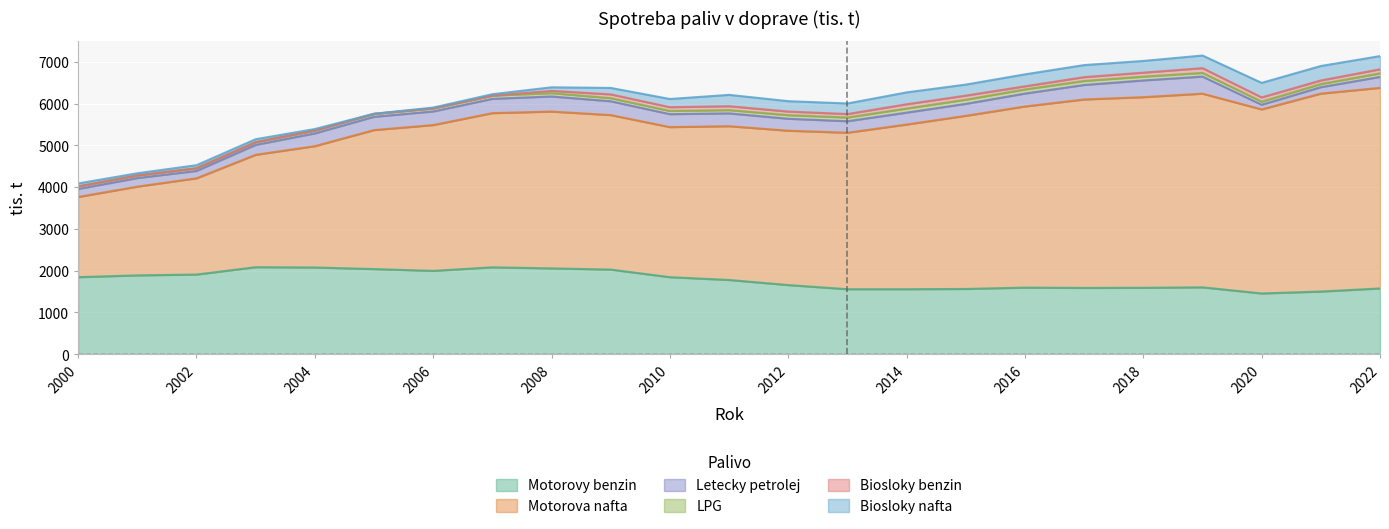

What are all the series names shown in the legend?

Motorovy benzin, Motorova nafta, Letecky petrolej, LPG, Biosloky benzin, Biosloky nafta